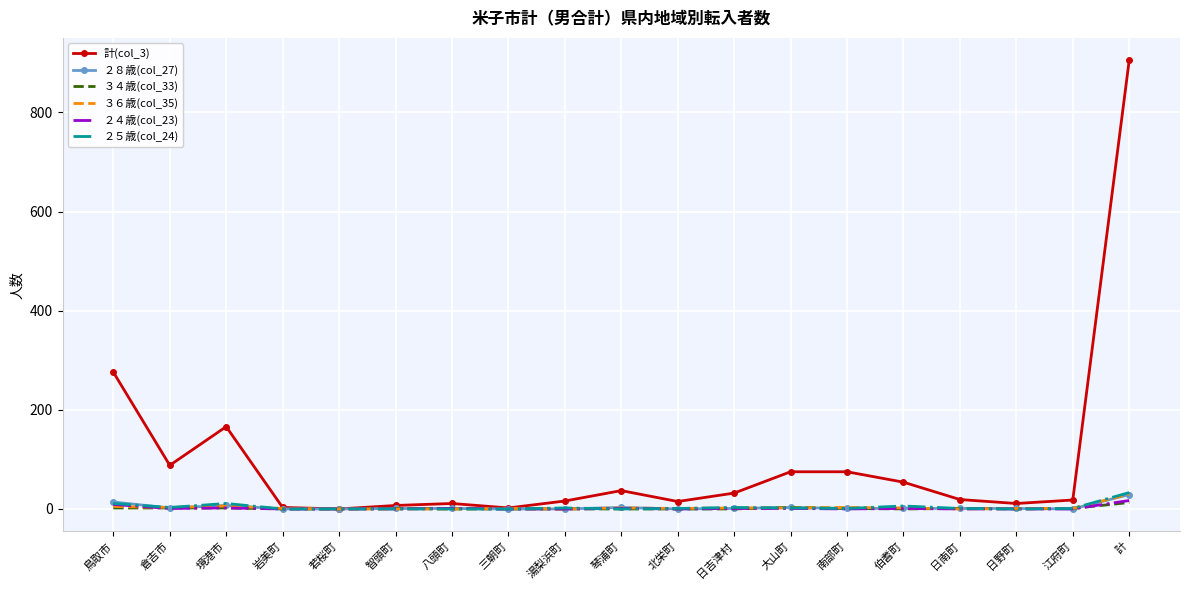

What are all the series names shown in the legend?

計(col_3), ２８歳(col_27), ３４歳(col_33), ３６歳(col_35), ２４歳(col_23), ２５歳(col_24)